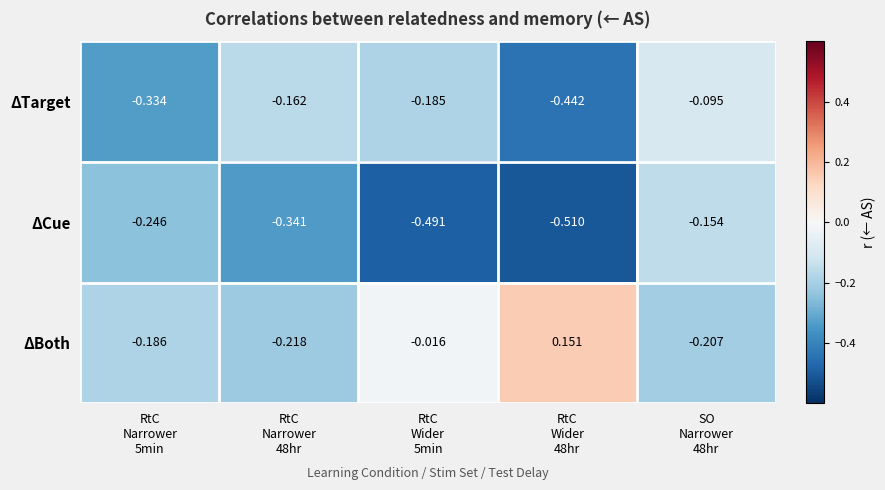

What is the difference between the highest and lowest values at RtC
Wider
48hr?

0.7